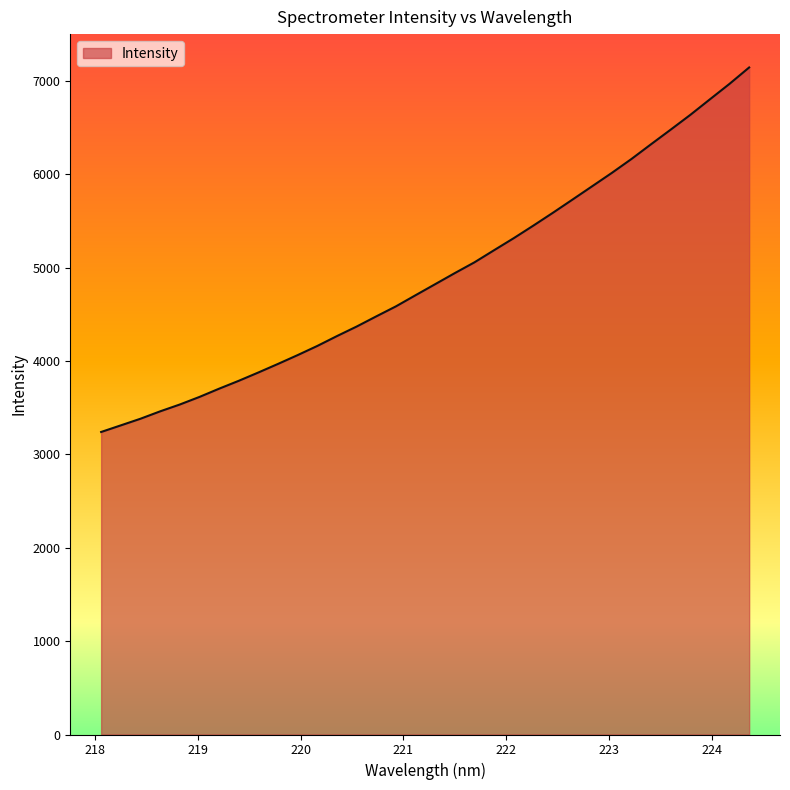

What is the greatest value displayed?

7143.6